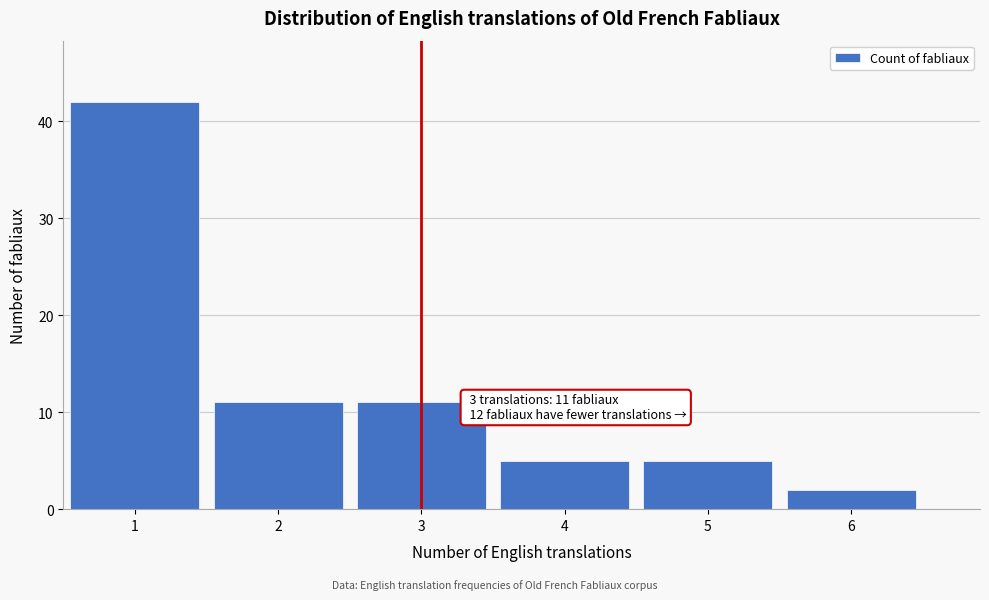

Which range on the x-axis has the tallest bar?

0.5 to 1.5